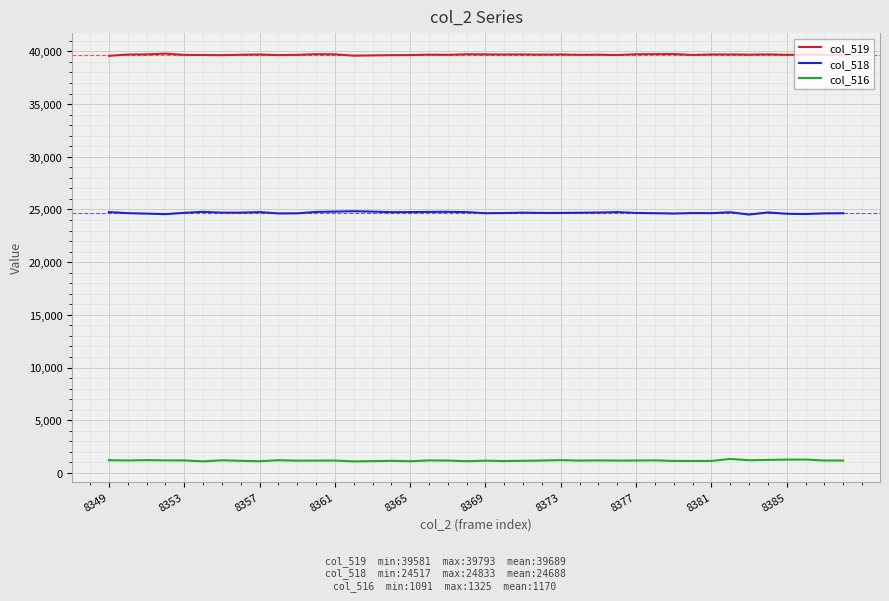

What are all the series names shown in the legend?

col_519, col_518, col_516